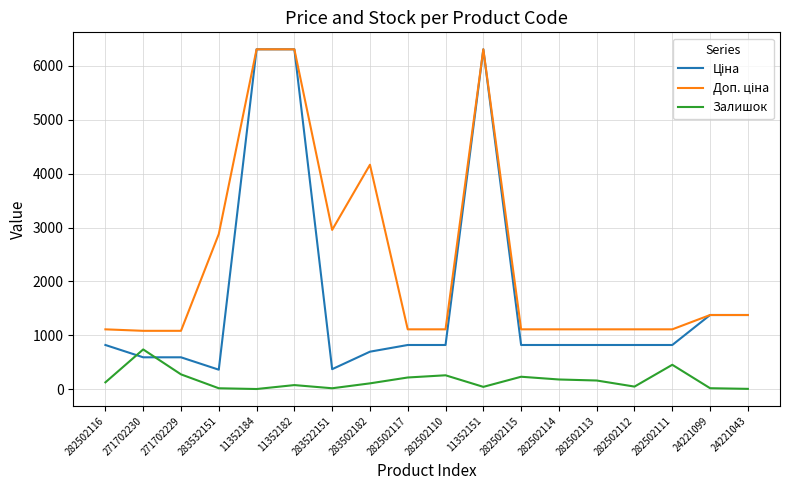

What is the greatest value displayed?

6308.8